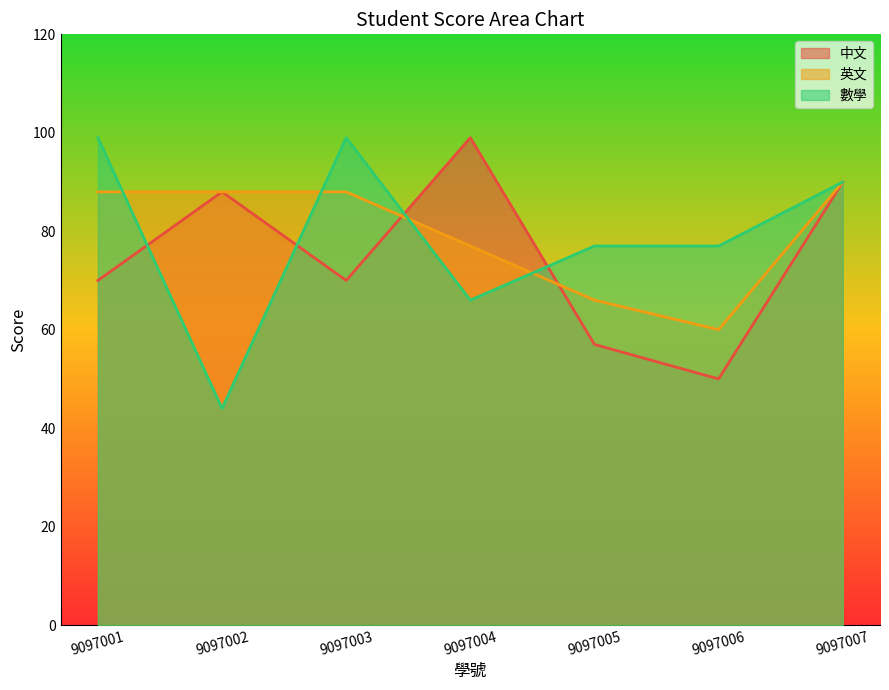

At which category is the sum across all series the highest?

9097007